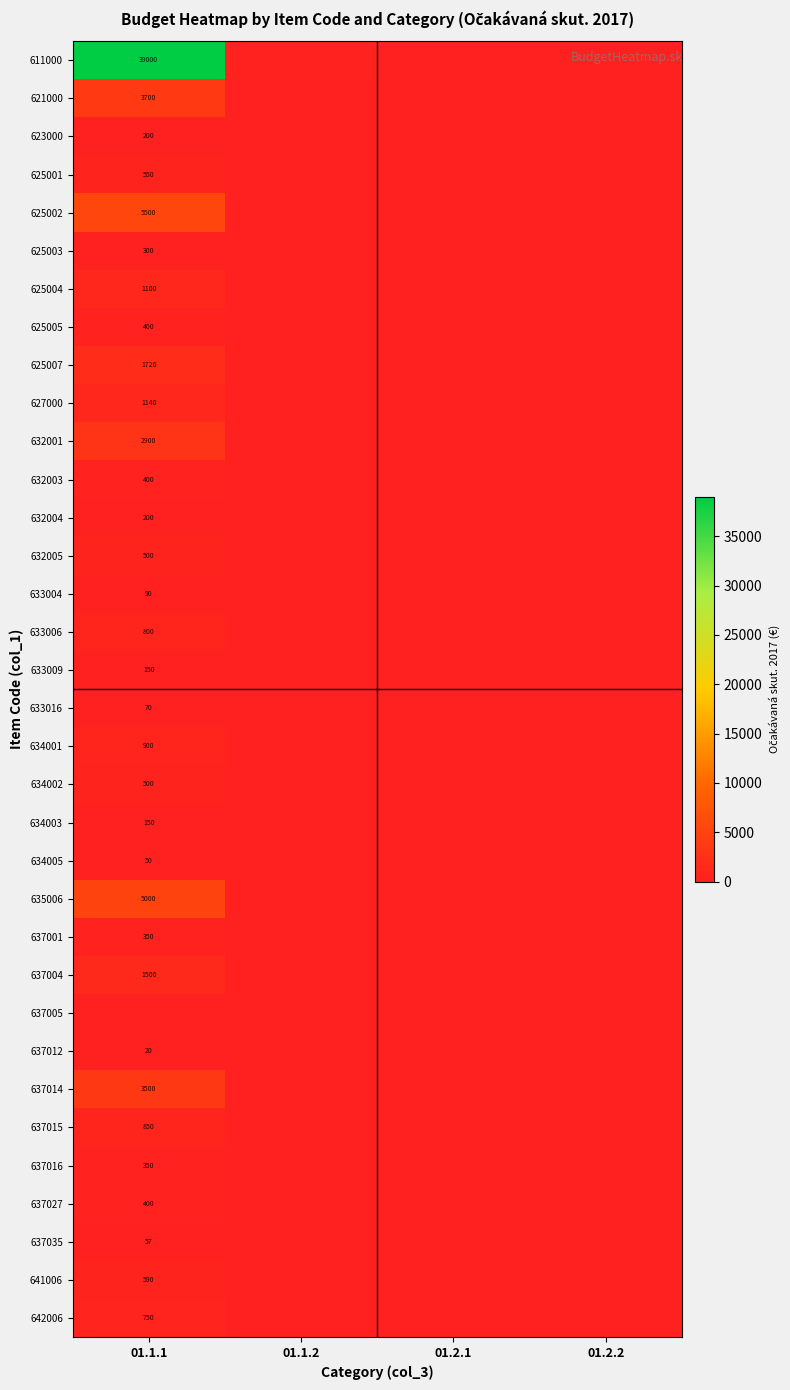

The 633016 series shows 104 at 01.1.1. True or false?

False